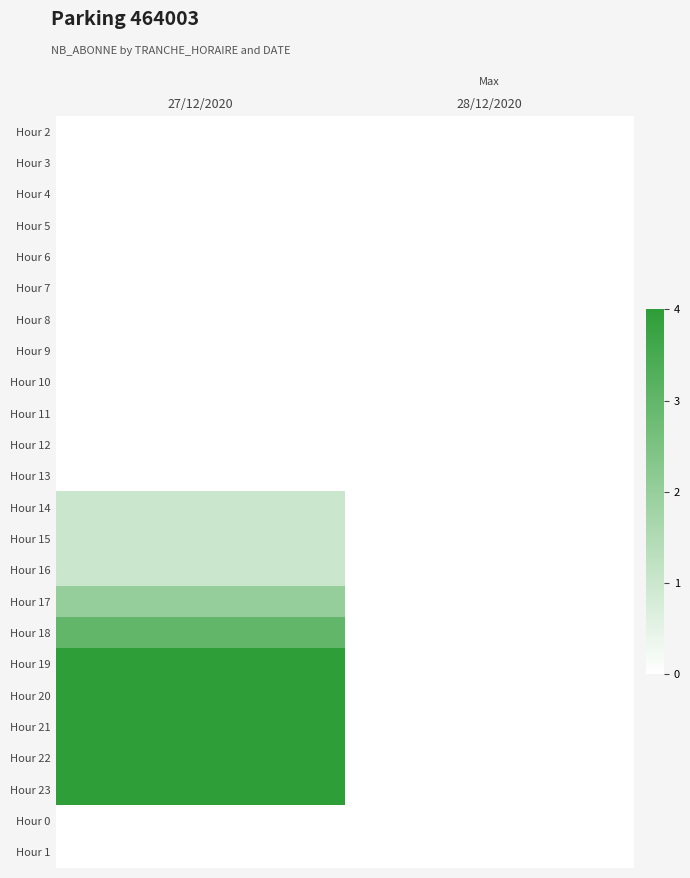

How many distinct data groups are displayed?

24